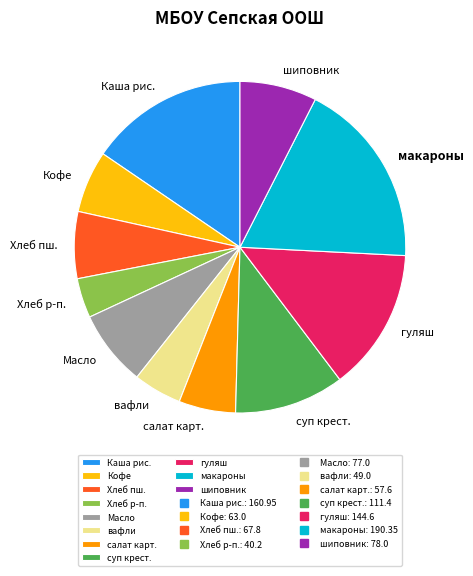

What is the ratio of the value at макароны to the value at гуляш?

1.3